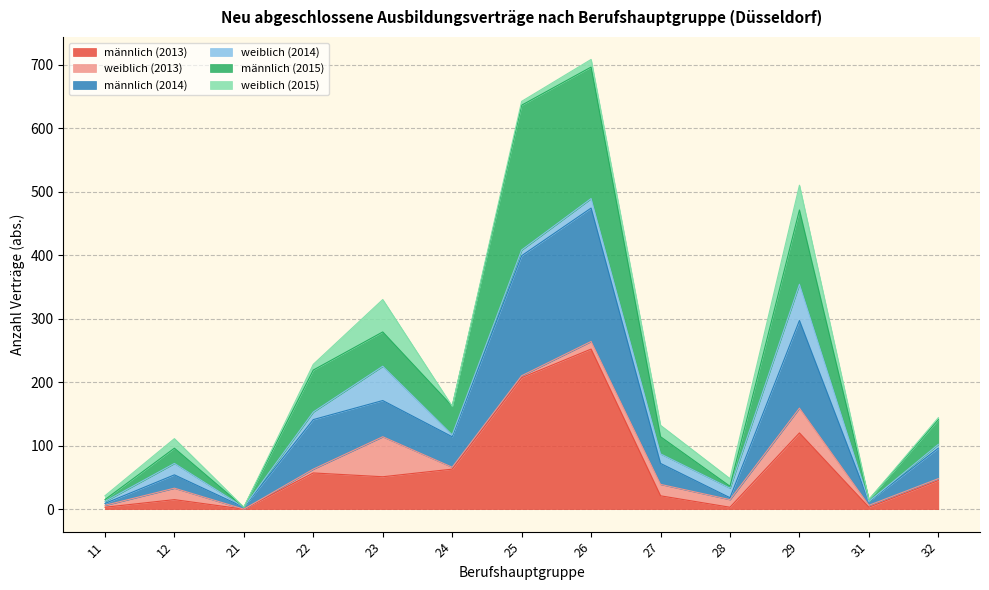

Between 23 and 31, which is larger?

23